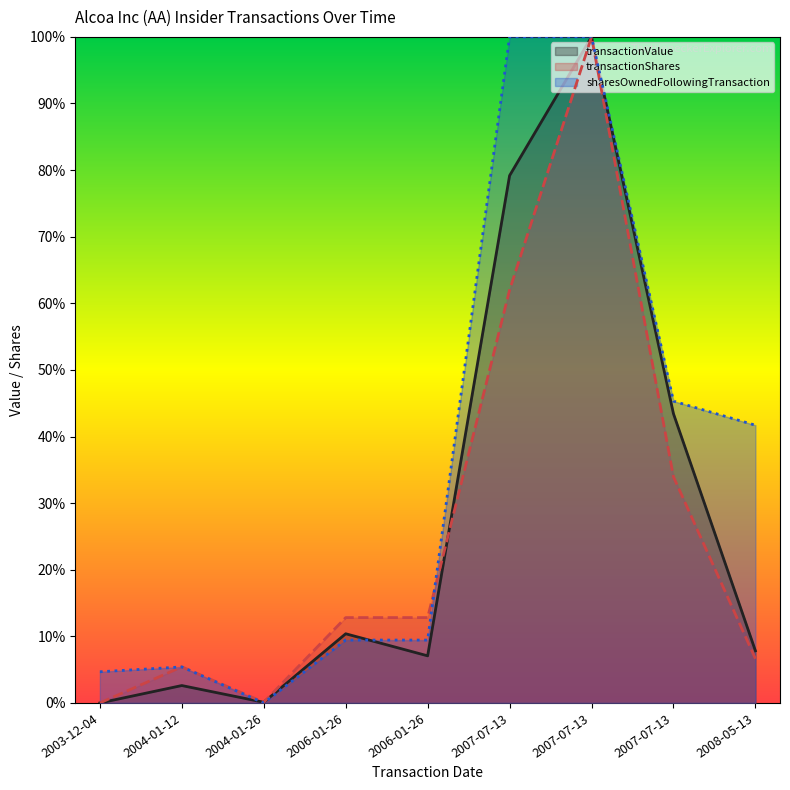

How many lines are shown in the chart?

3